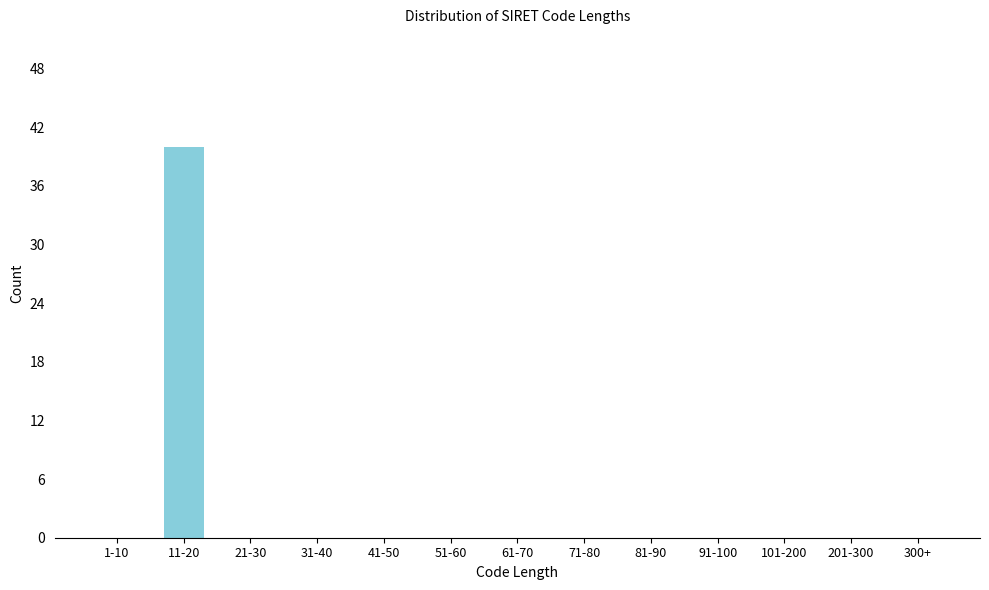

Reading left to right, extract all data points from this chart.

1-10=0	11-20=40	21-30=0	31-40=0	41-50=0	51-60=0	61-70=0	71-80=0	81-90=0	91-100=0	101-200=0	201-300=0	300+=0